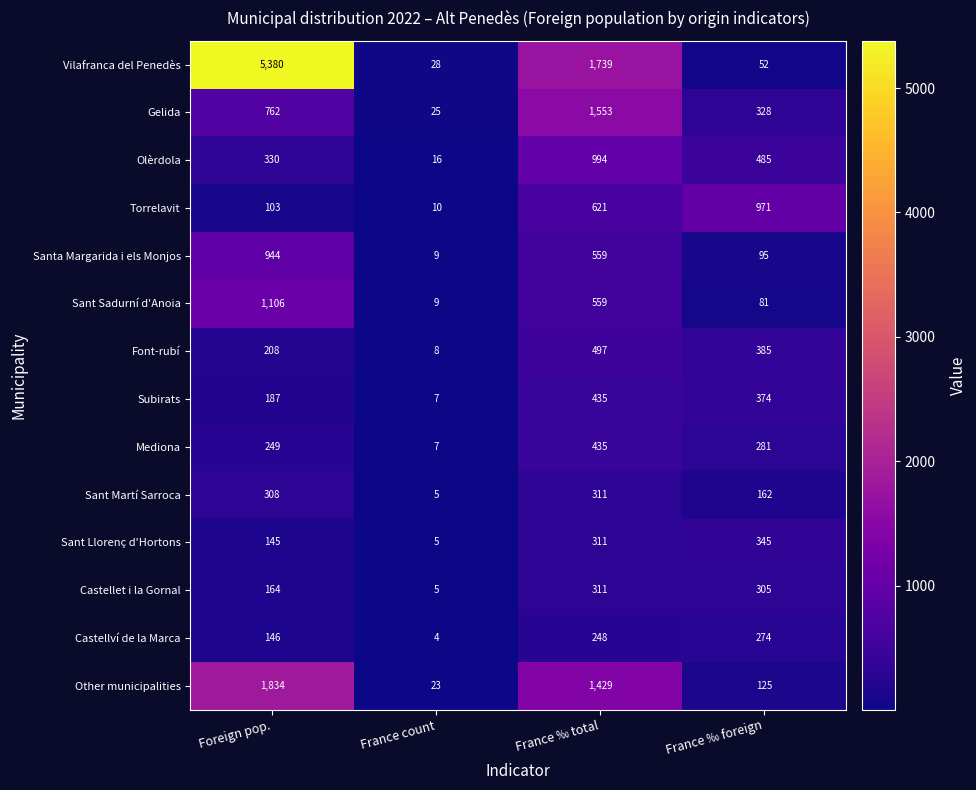

Where does the Sant Sadurní d'Anoia series first go above 559?

Foreign pop.